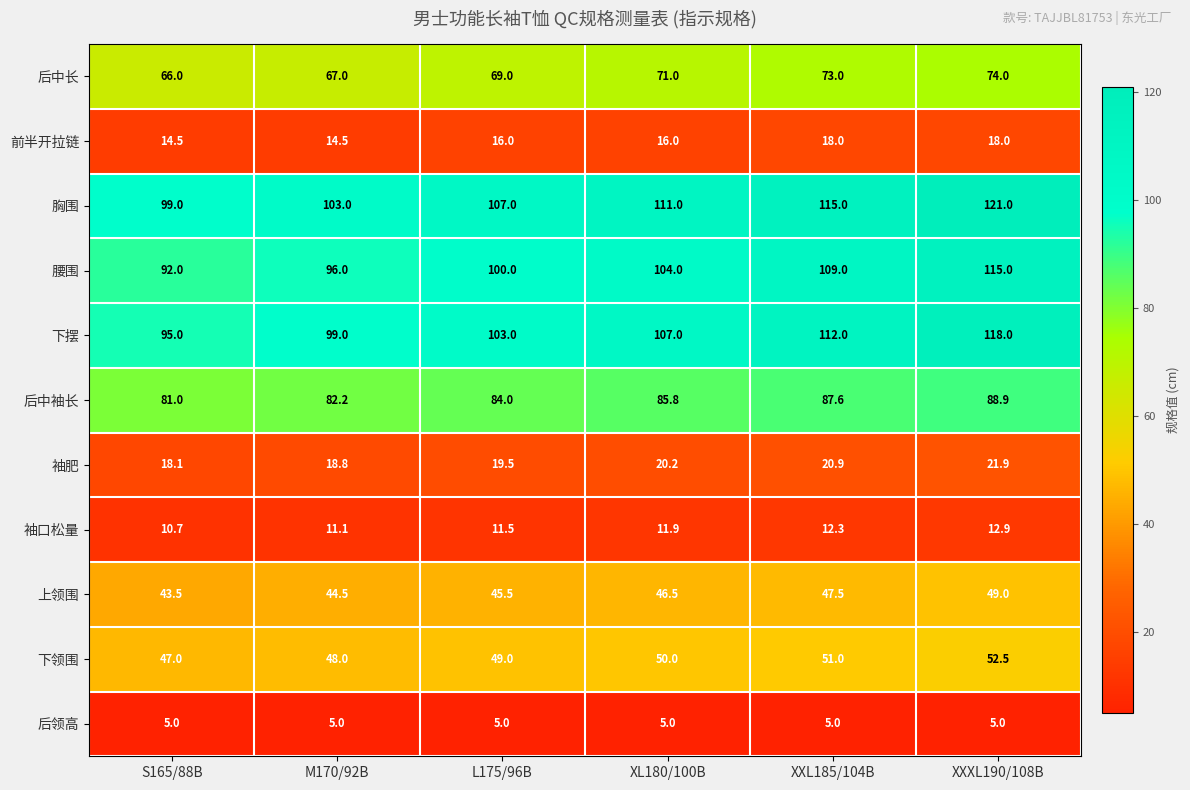

What is the maximum value for 后中袖长?

88.9